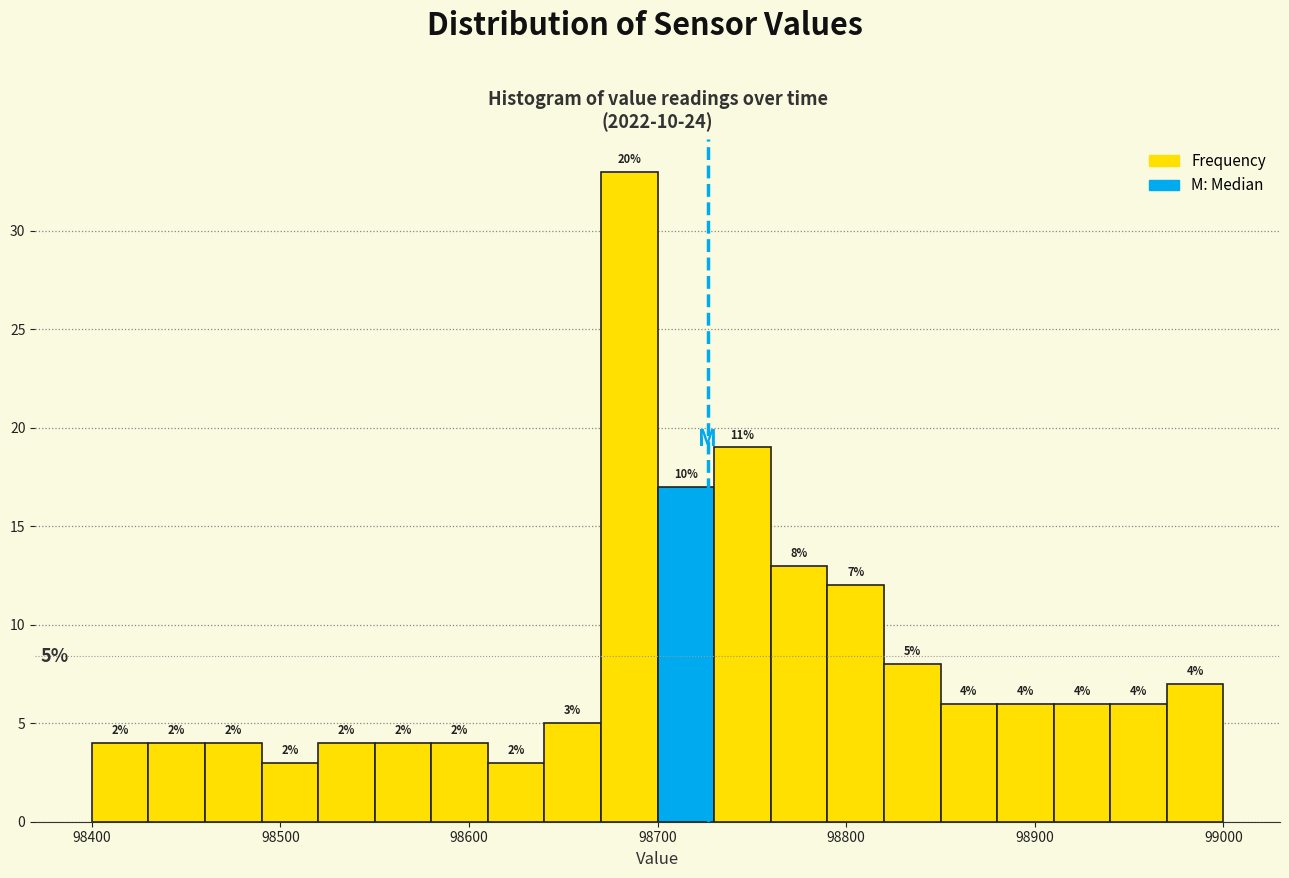

Read against the x-axis, roughly where is the centre of the tallest bar?

98690